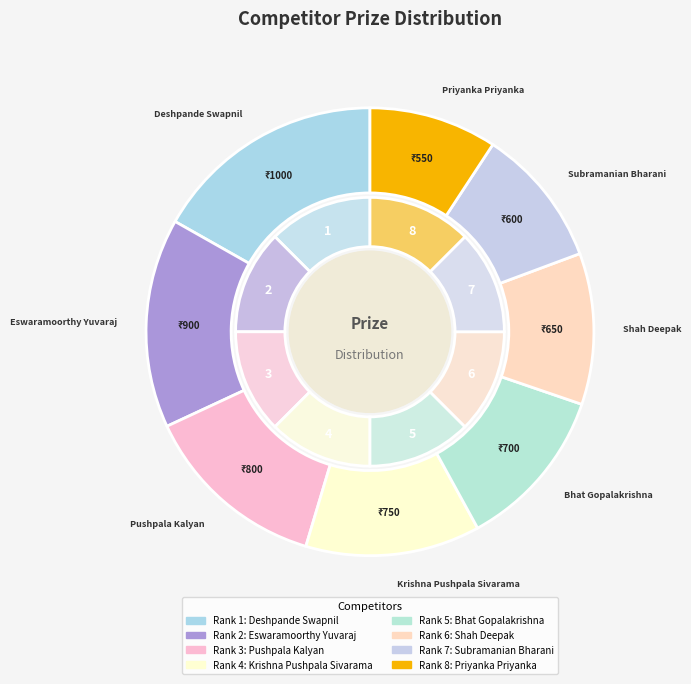

Which category has the smallest portion of the pie?

Priyanka Priyanka